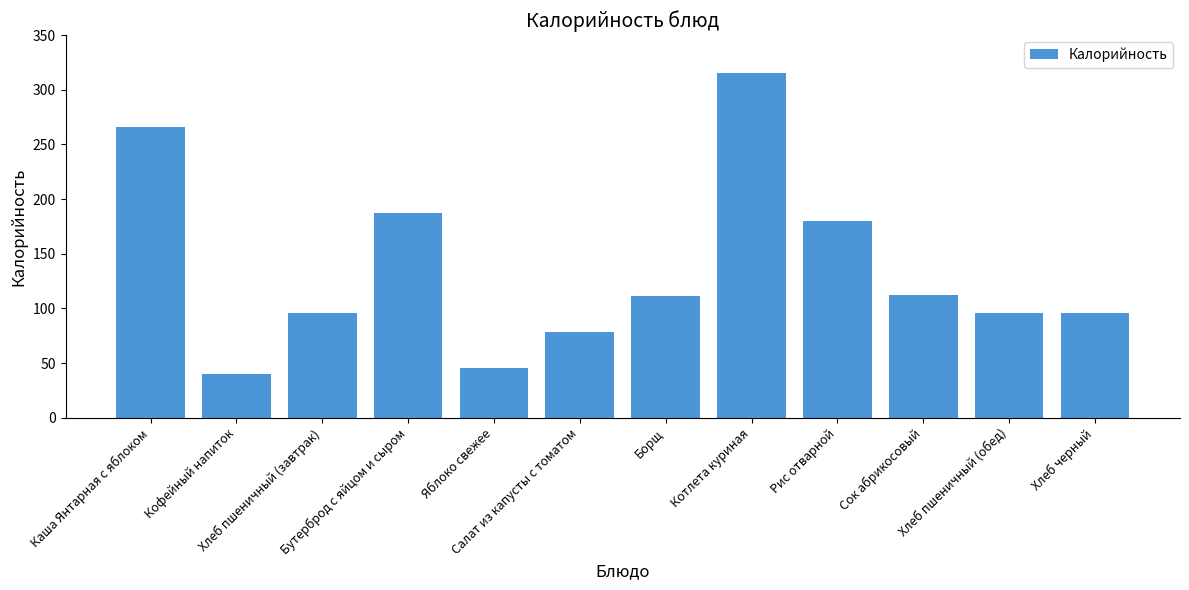

How many bars are there in total?

12